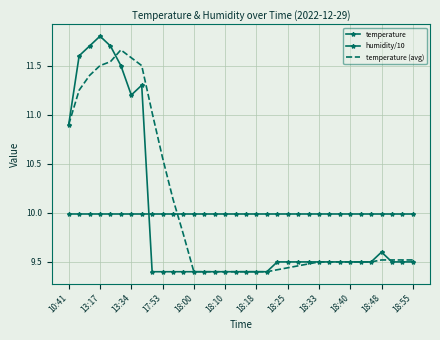

Reading right to left, transcribe all the data shown in this chart.

temperature: 9.5	9.5	9.5	9.6	9.5	9.5	9.5	9.5	9.5	9.5	9.5	9.5	9.5	9.5	9.4	9.4	9.4	9.4	9.4	9.4	9.4	9.4	9.4	9.4	9.4	9.4	11.3	11.2	11.5	11.7	11.8	11.7	11.6	10.9
humidity/10: 10.0	10.0	10.0	10.0	10.0	10.0	10.0	10.0	10.0	10.0	10.0	10.0	10.0	10.0	10.0	10.0	10.0	10.0	10.0	10.0	10.0	10.0	10.0	10.0	10.0	10.0	10.0	10.0	10.0	10.0	10.0	10.0	10.0	10.0
temperature (avg): 9.5	9.5	9.5	9.5	9.5	9.5	9.5	9.5	9.5	9.5	9.5	9.5	9.4	9.4	9.4	9.4	9.4	9.4	9.4	9.4	9.4	9.4	9.8	10.1	10.6	11.0	11.5	11.6	11.7	11.5	11.5	11.4	11.2	10.9